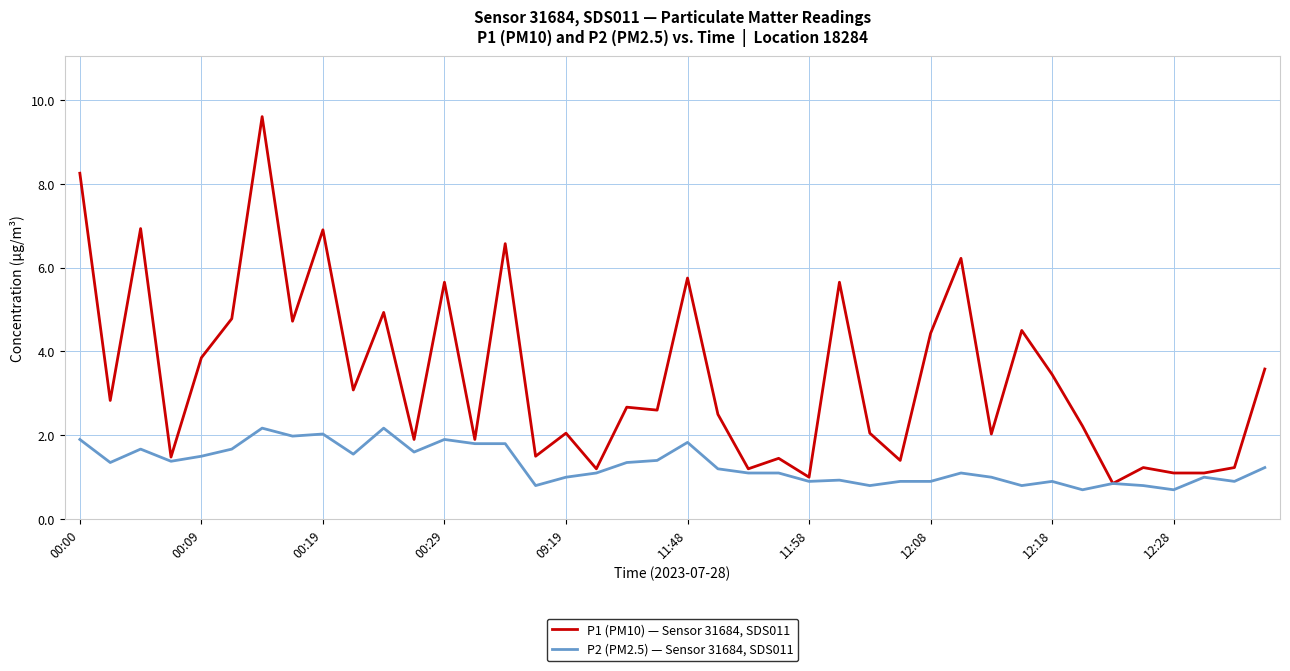

What is the maximum value for P2 (PM2.5) — Sensor 31684, SDS011?

2.2